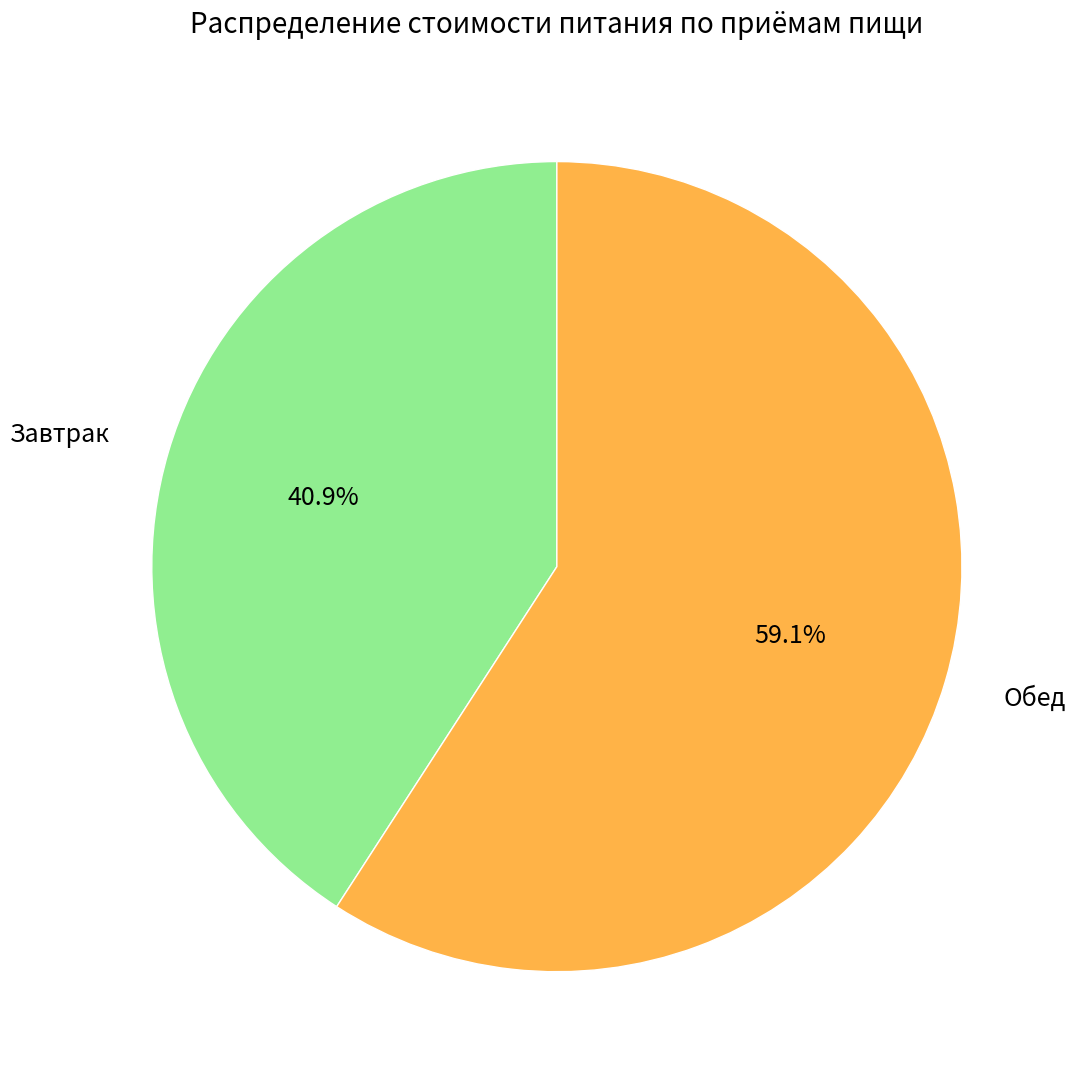

How many slices are in this pie chart?

2